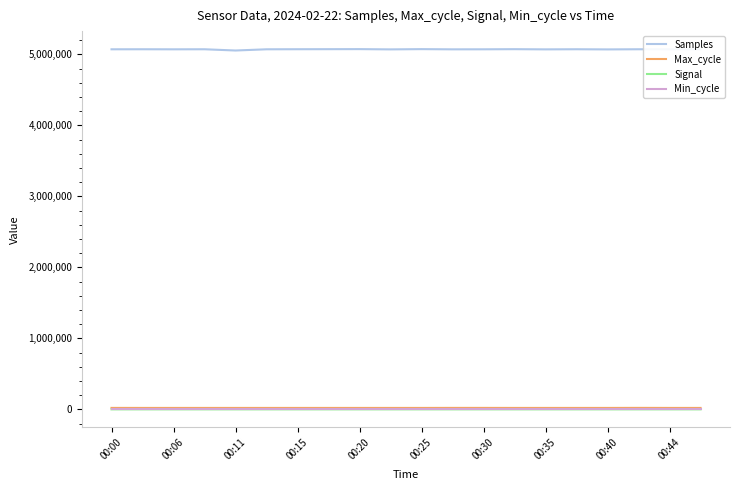

What is the maximum value shown in the chart?

5073016